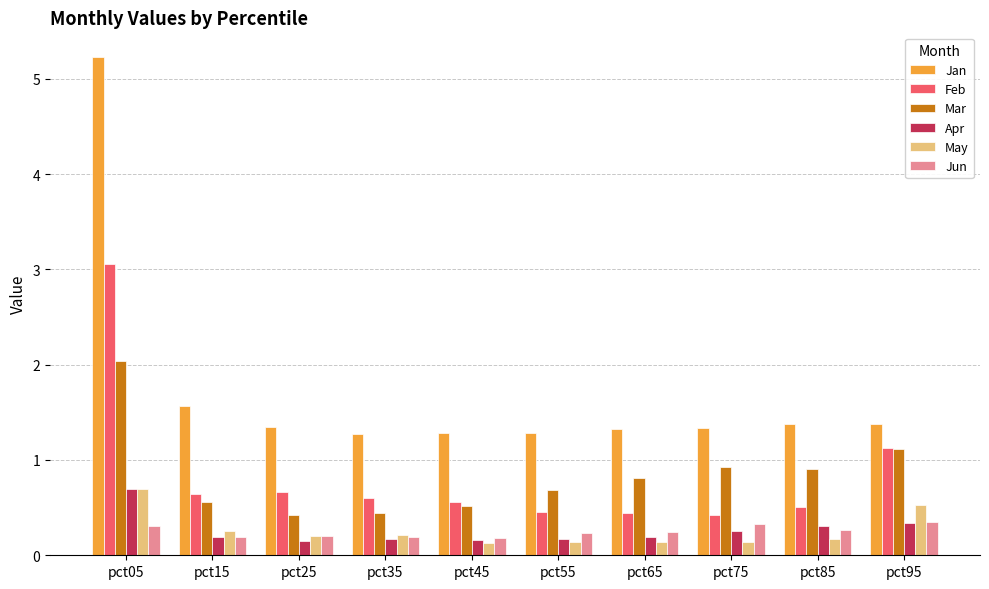

Which series has the largest range (max minus min)?

Jan